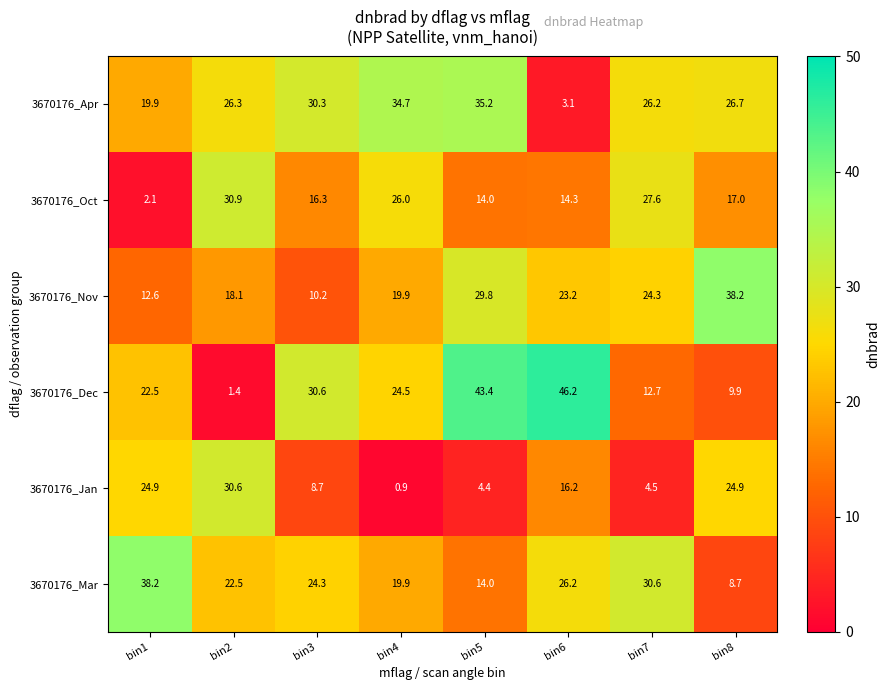

Count the number of categories in the chart.

8